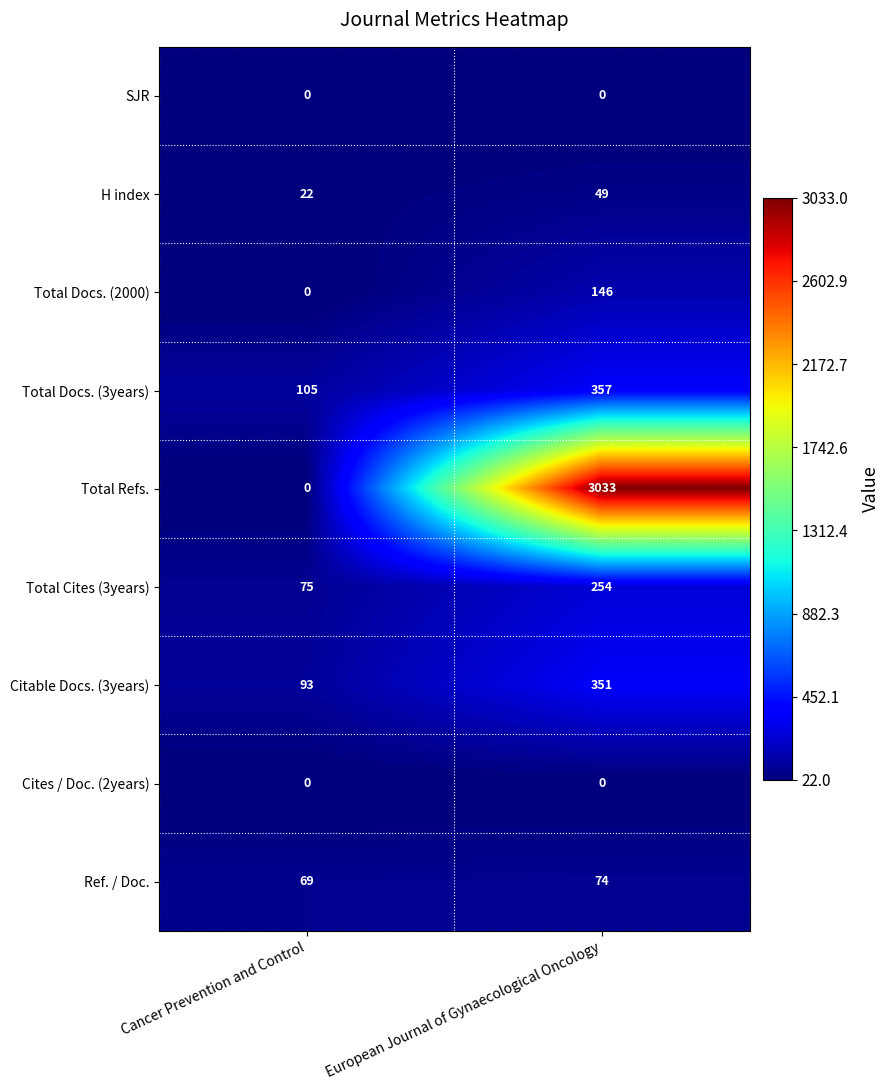

What is the maximum value shown in the chart?

3033